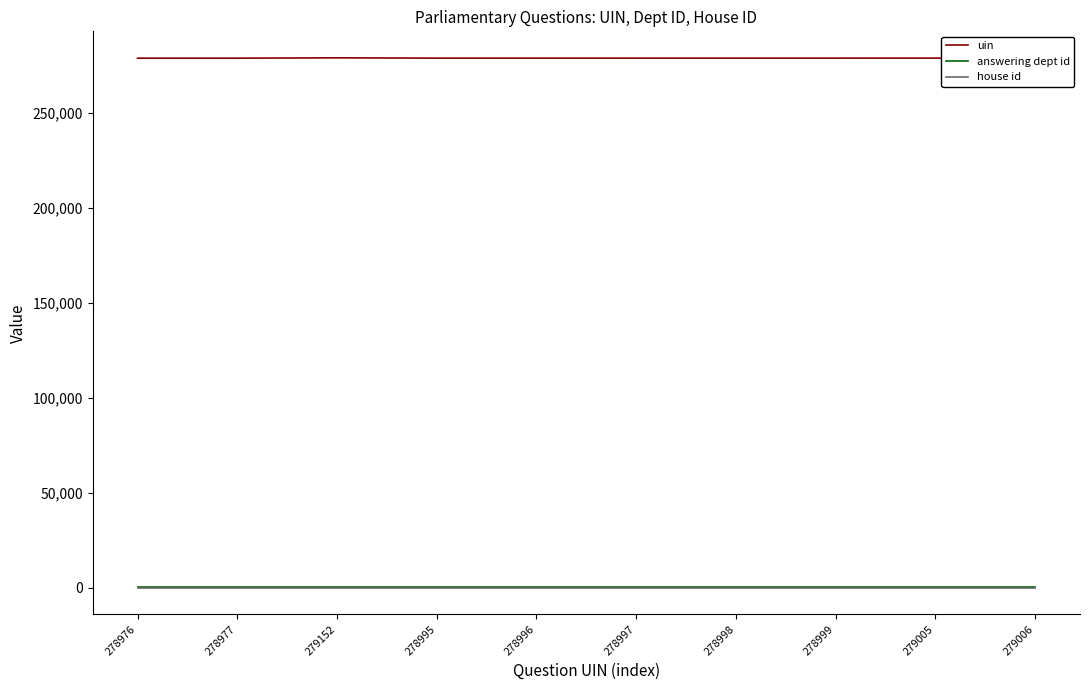

True or false: uin and house id intersect in this chart.

False